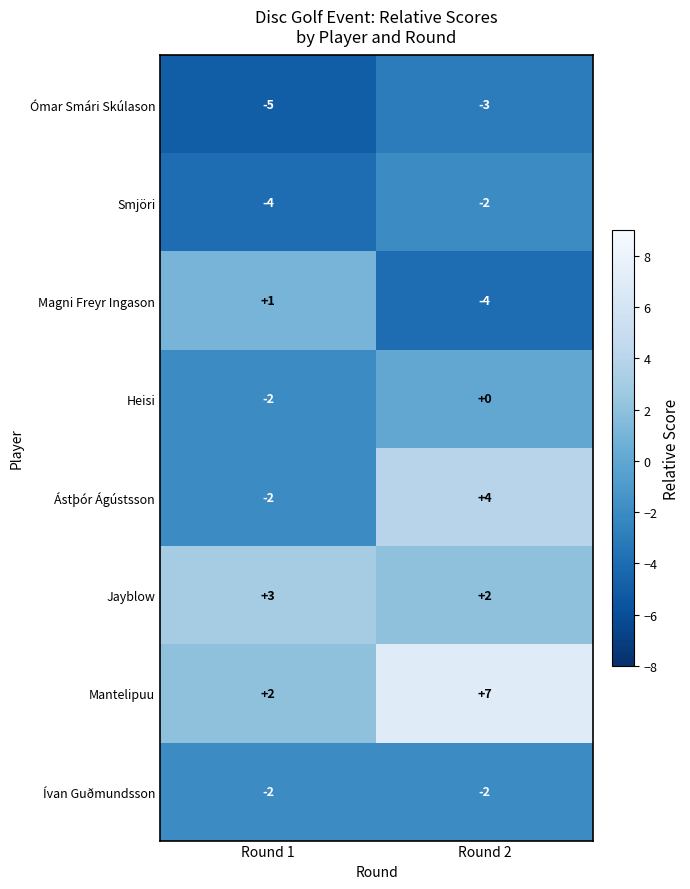

List the labels in order of Mantelipuu value, smallest first.

Round 1, Round 2